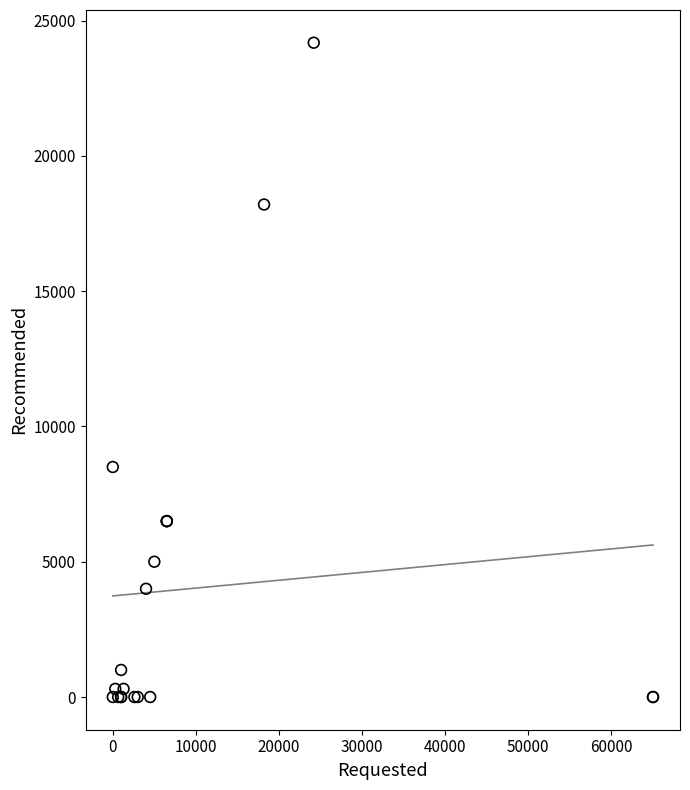

What Y value in the scatter plot is closest to 12090?

8500